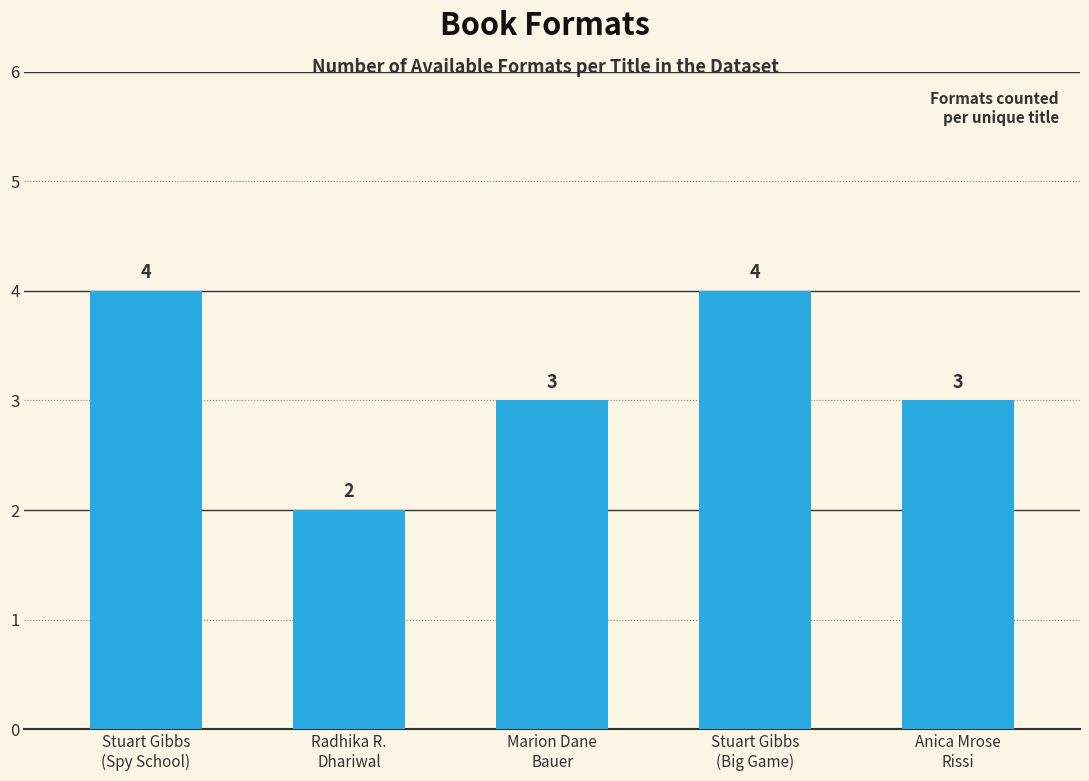

What is the maximum value shown in the chart?

4